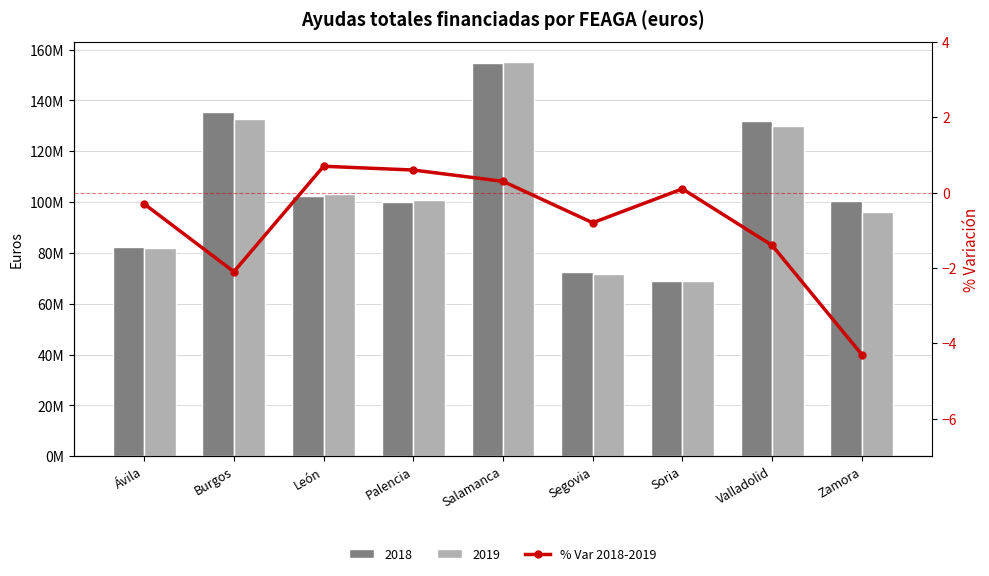

What is the maximum value shown in the chart?

0.7